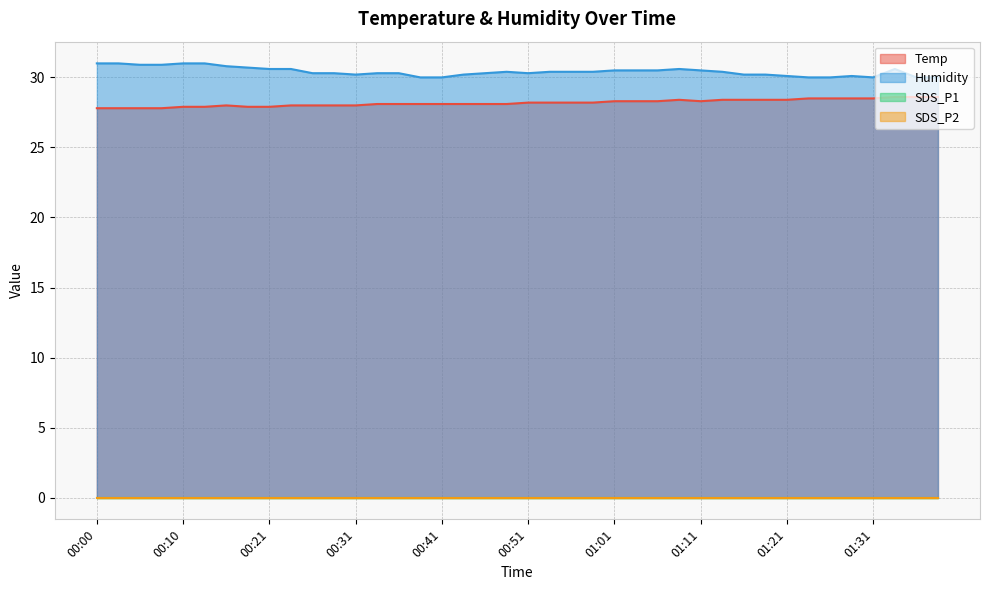

The value of Humidity at 00:33 is 39.5. True or false?

False